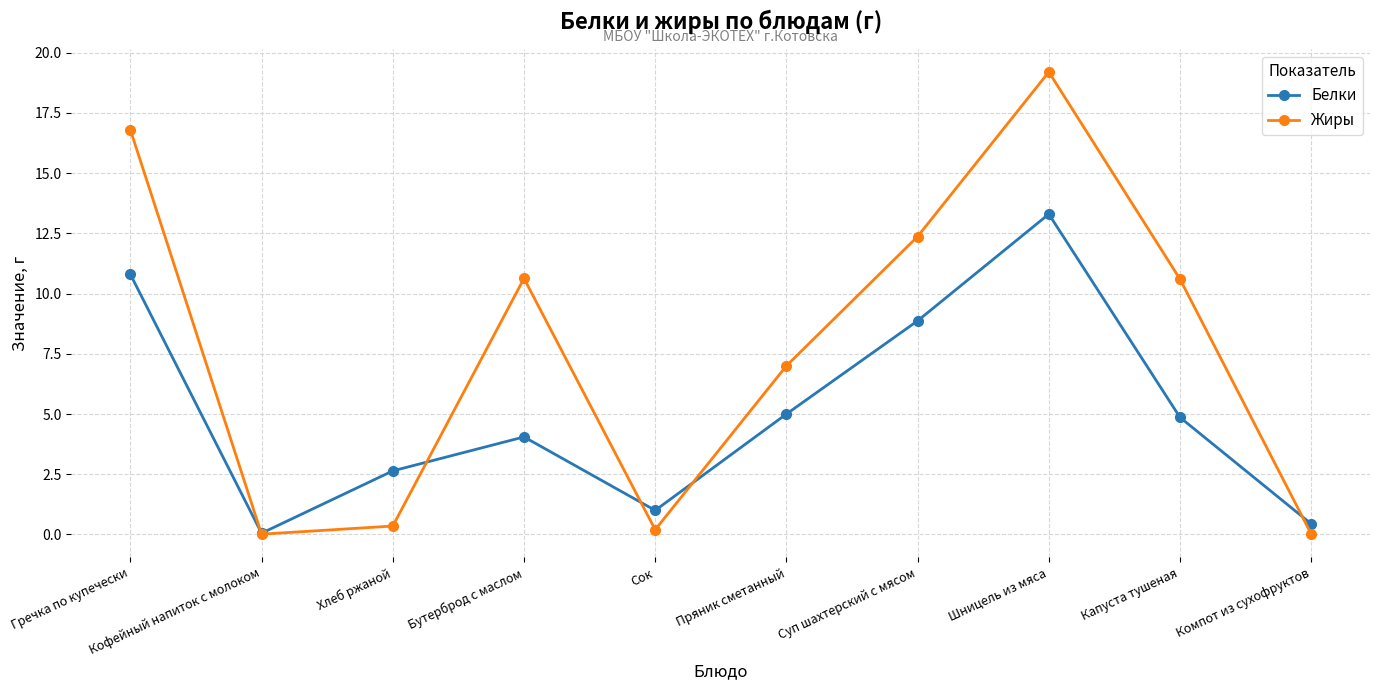

What is the difference between the maximum and minimum values in the Жиры series?

19.2